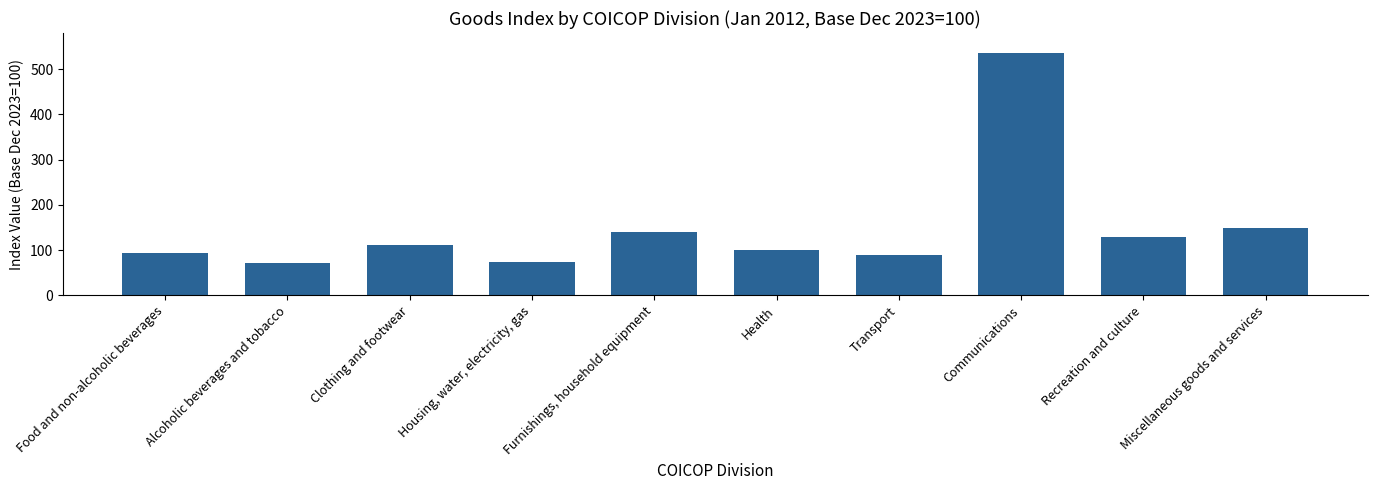

The value at Housing, water, electricity, gas is 74.7. True or false?

True